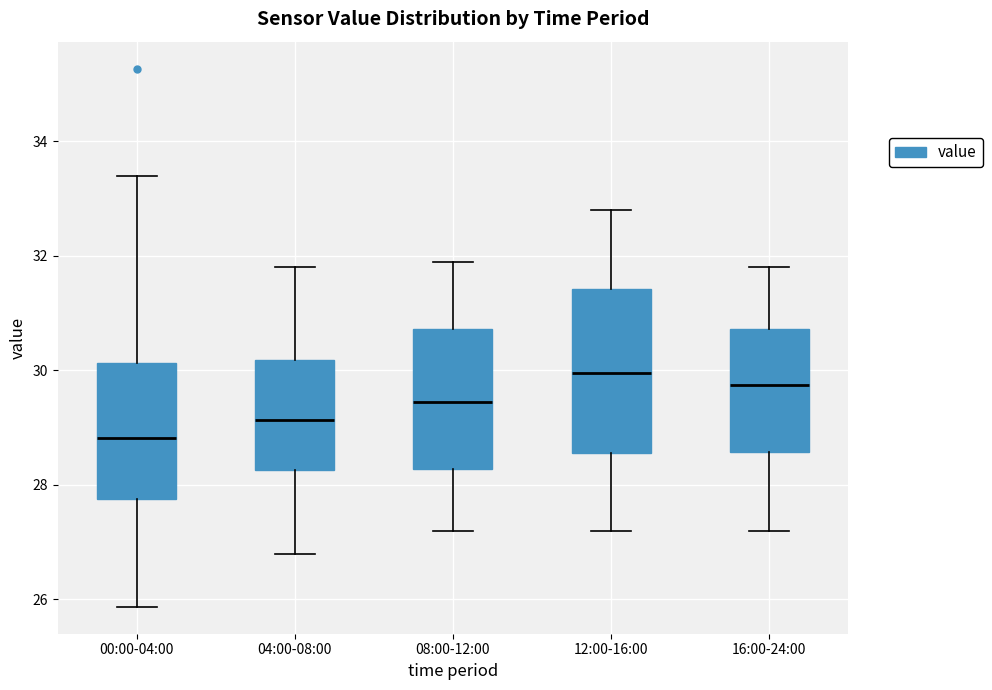

Which box has the highest median line?

12:00-16:00